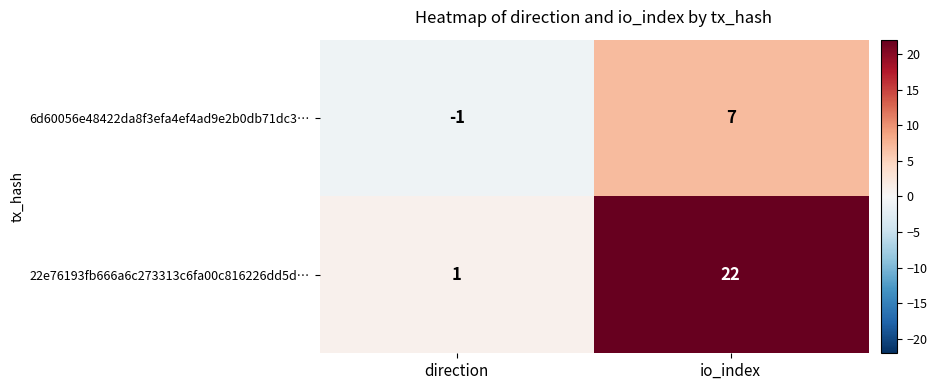

List the series in order of their overall mean, lowest first.

6d60056e48422da8f3efa4ef4ad9e2b0db71dc3…, 22e76193fb666a6c273313c6fa00c816226dd5d…